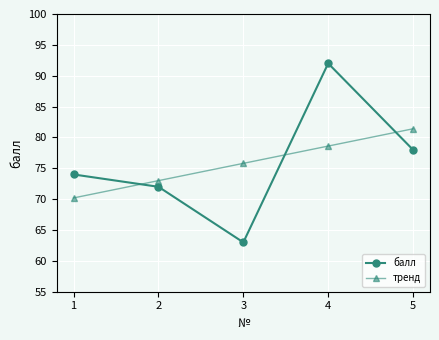

In балл, how many points are higher than both neighbors (excluding endpoints)?

1